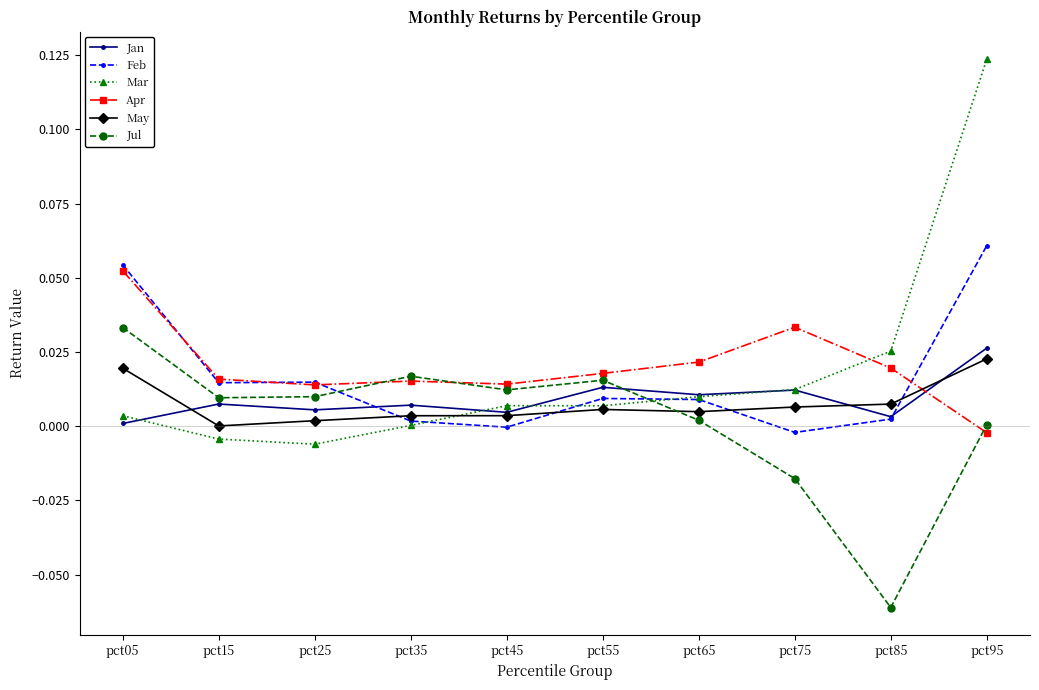

Rank the series by their maximum value, from highest to lowest.

Mar, Feb, Apr, Jul, Jan, May